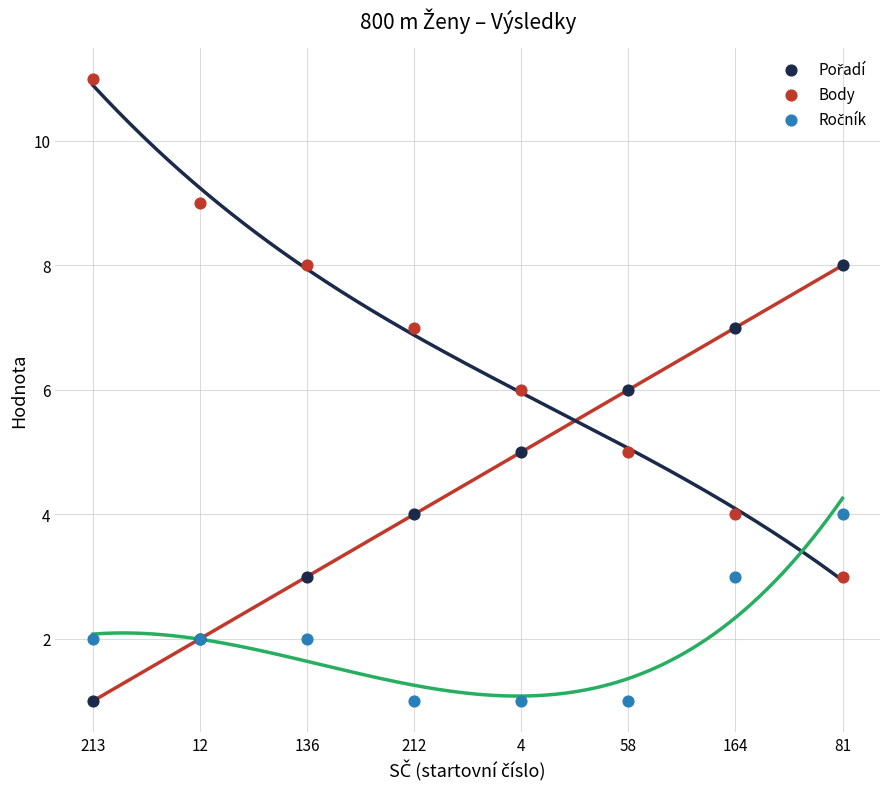

Which series reaches the maximum Y coordinate?

Body